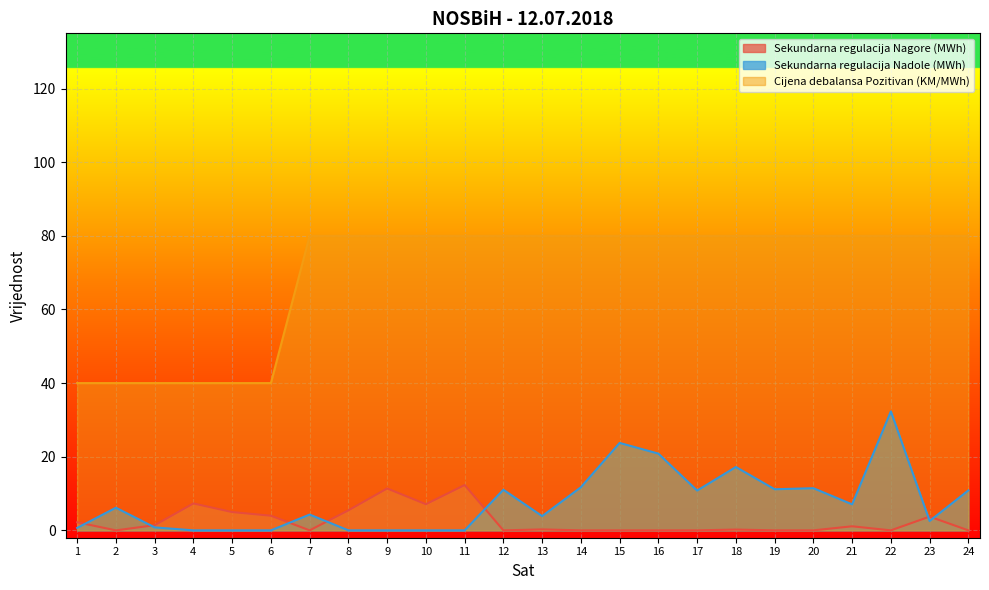

Read the Cijena debalansa Pozitivan (KM/MWh) value at 16.

80.0